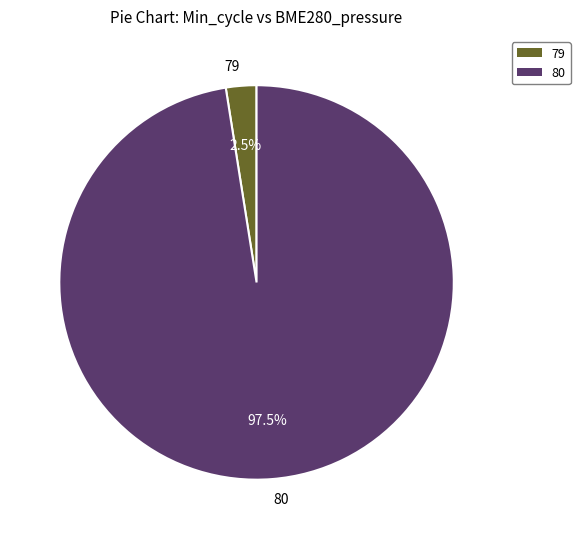

How much of the chart is everything except 80?

2.5%